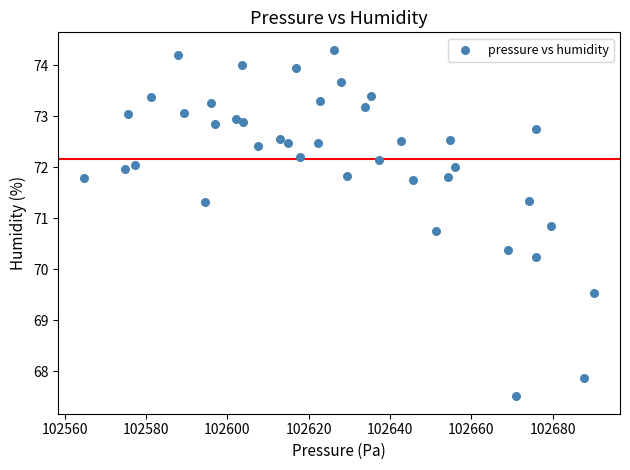

What is the range of Y values (max minus min)?

6.8